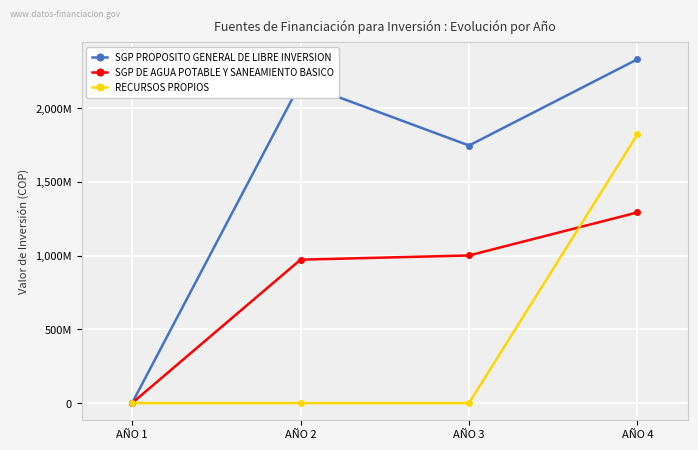

What are all the series names shown in the legend?

SGP PROPOSITO GENERAL DE LIBRE INVERSION, SGP DE AGUA POTABLE Y SANEAMIENTO BASICO, RECURSOS PROPIOS